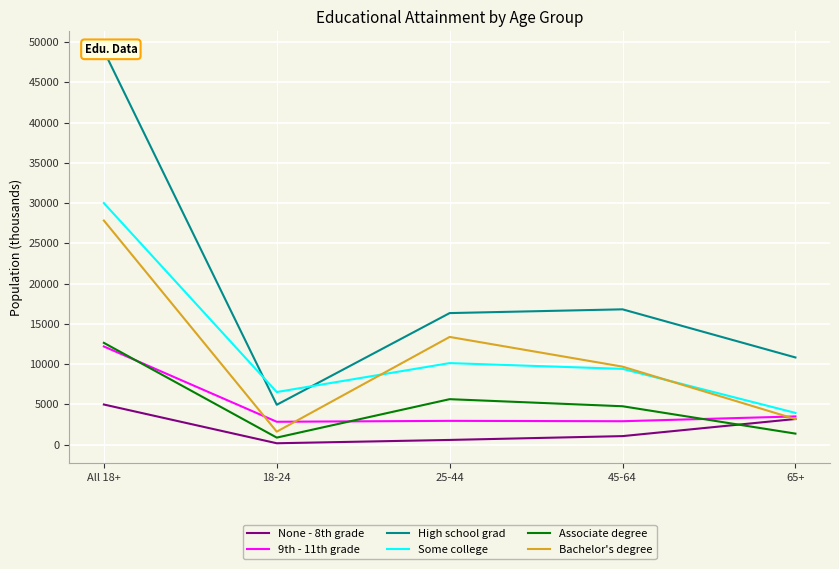

What are all the series names shown in the legend?

None - 8th grade, 9th - 11th grade, High school grad, Some college, Associate degree, Bachelor's degree